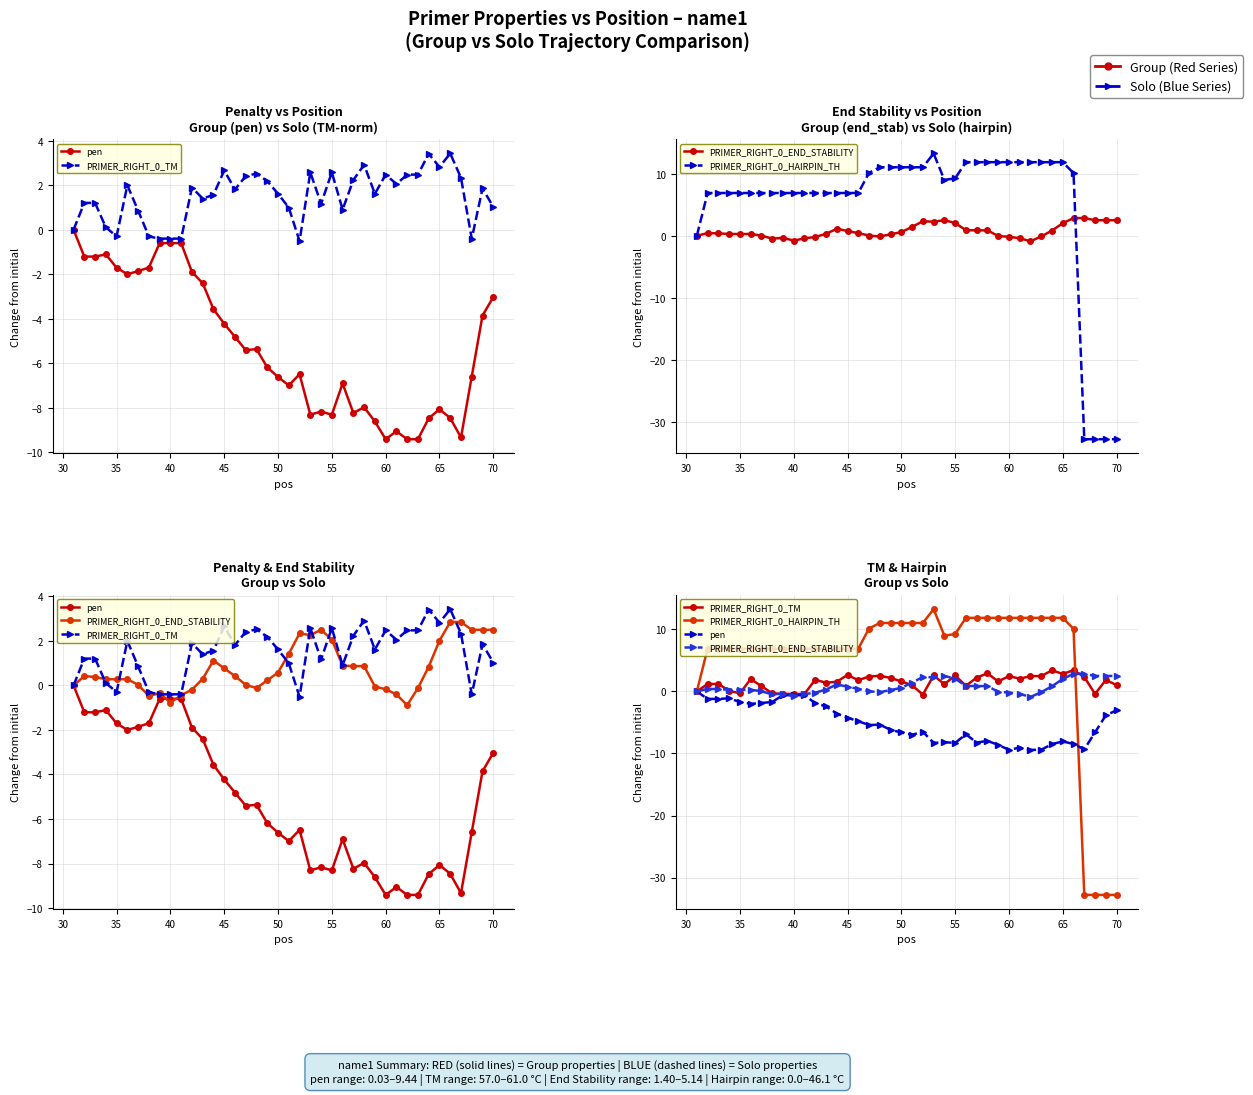

True or false: PRIMER_RIGHT_0_HAIRPIN_TH has more than 2 interior local peaks.

False